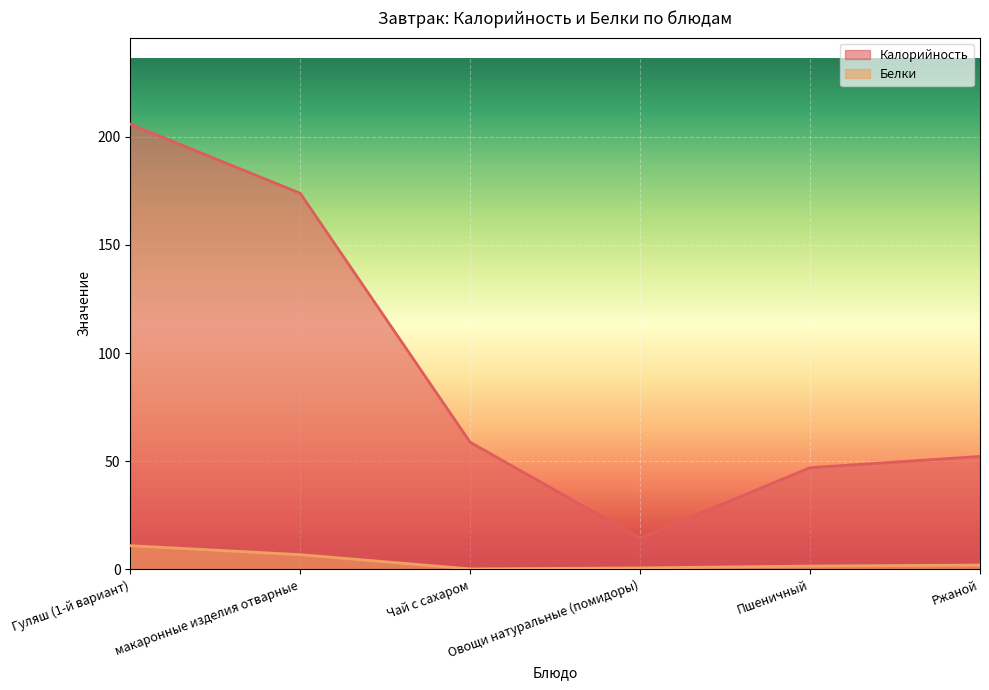

True or false: Белки and Калорийность intersect in this chart.

False